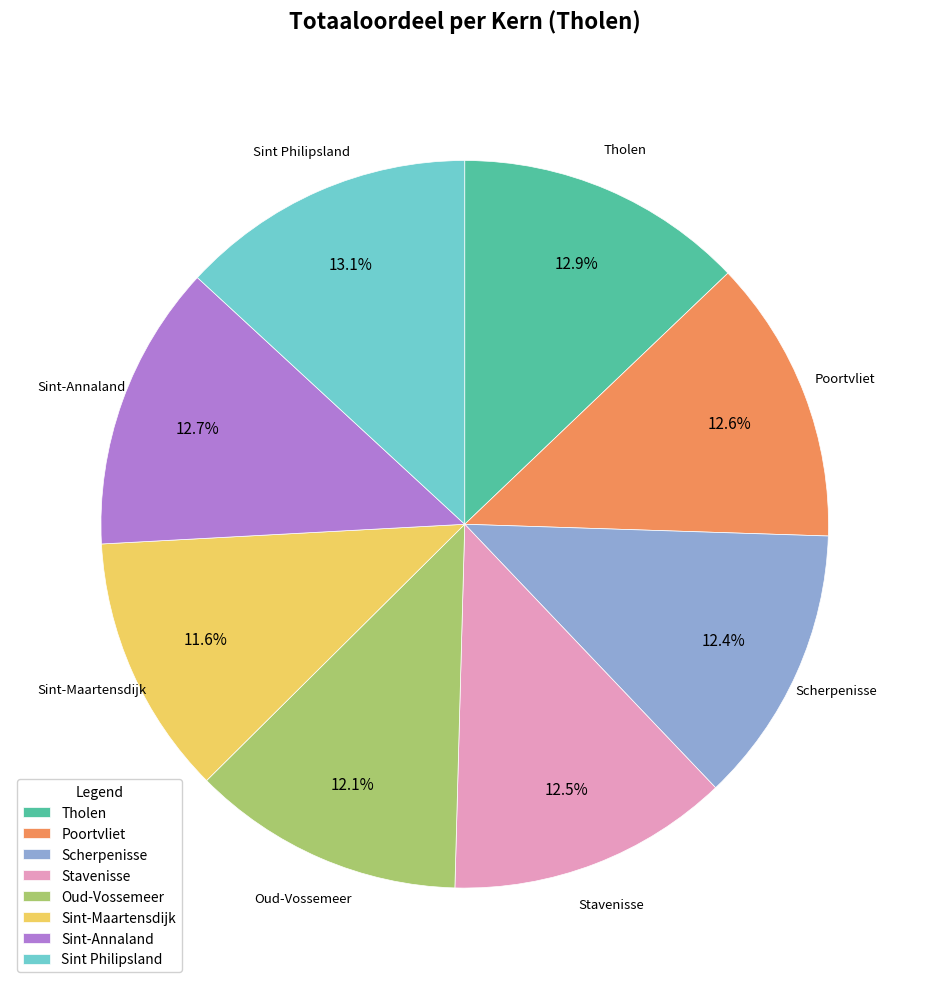

Combined, do Sint-Maartensdijk and Sint Philipsland account for over 50%?

No